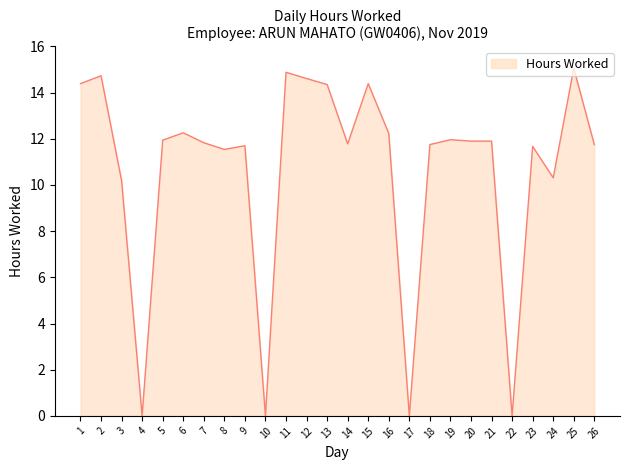

What is the maximum value shown in the chart?

15.1